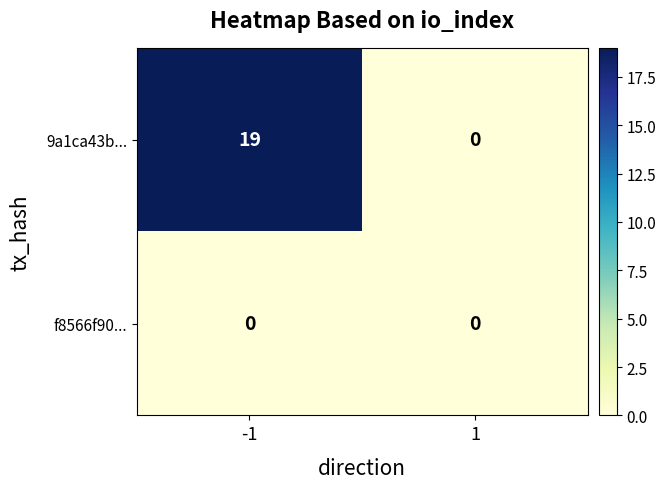

What is the sum of all 9a1ca43b... values?

19